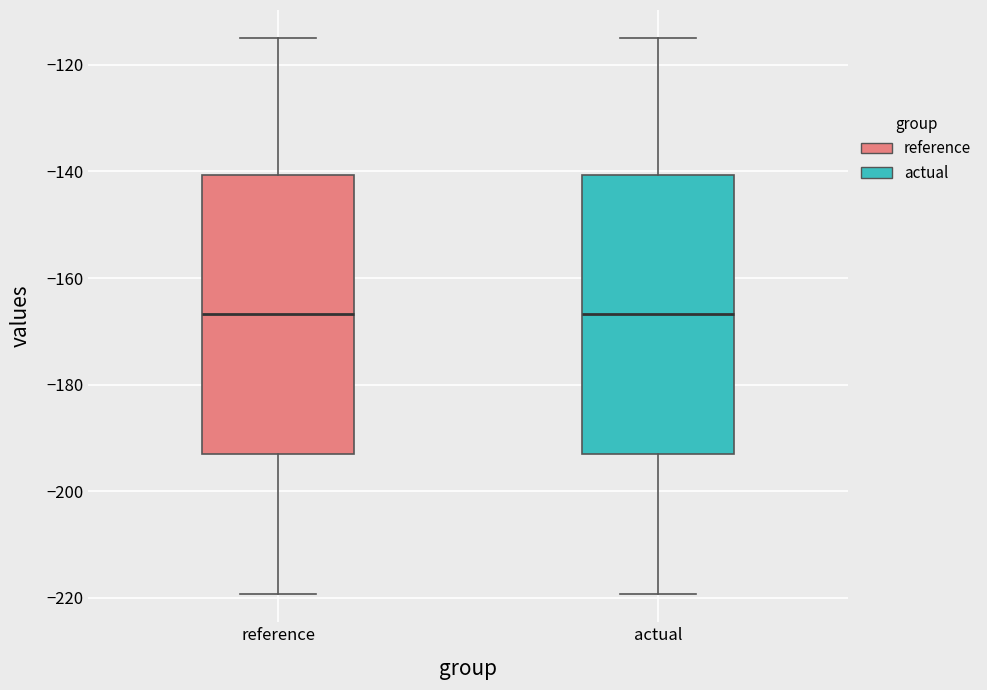

Where does the lower whisker of the box for reference end on the y-axis? The values are not printed on the chart, so give them approximately, as read against the axis.

-220